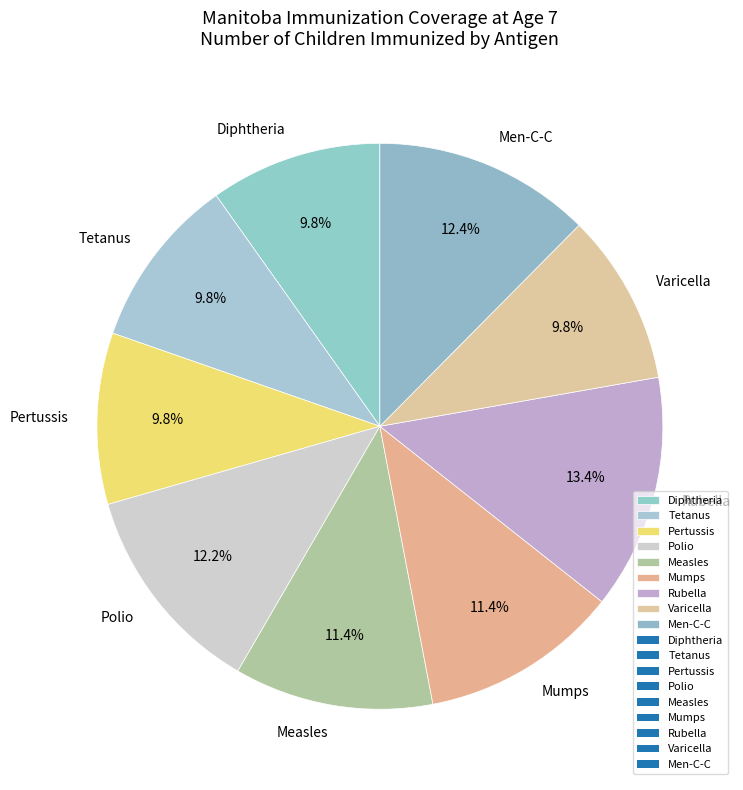

Does Mumps account for over 50% of the chart?

No